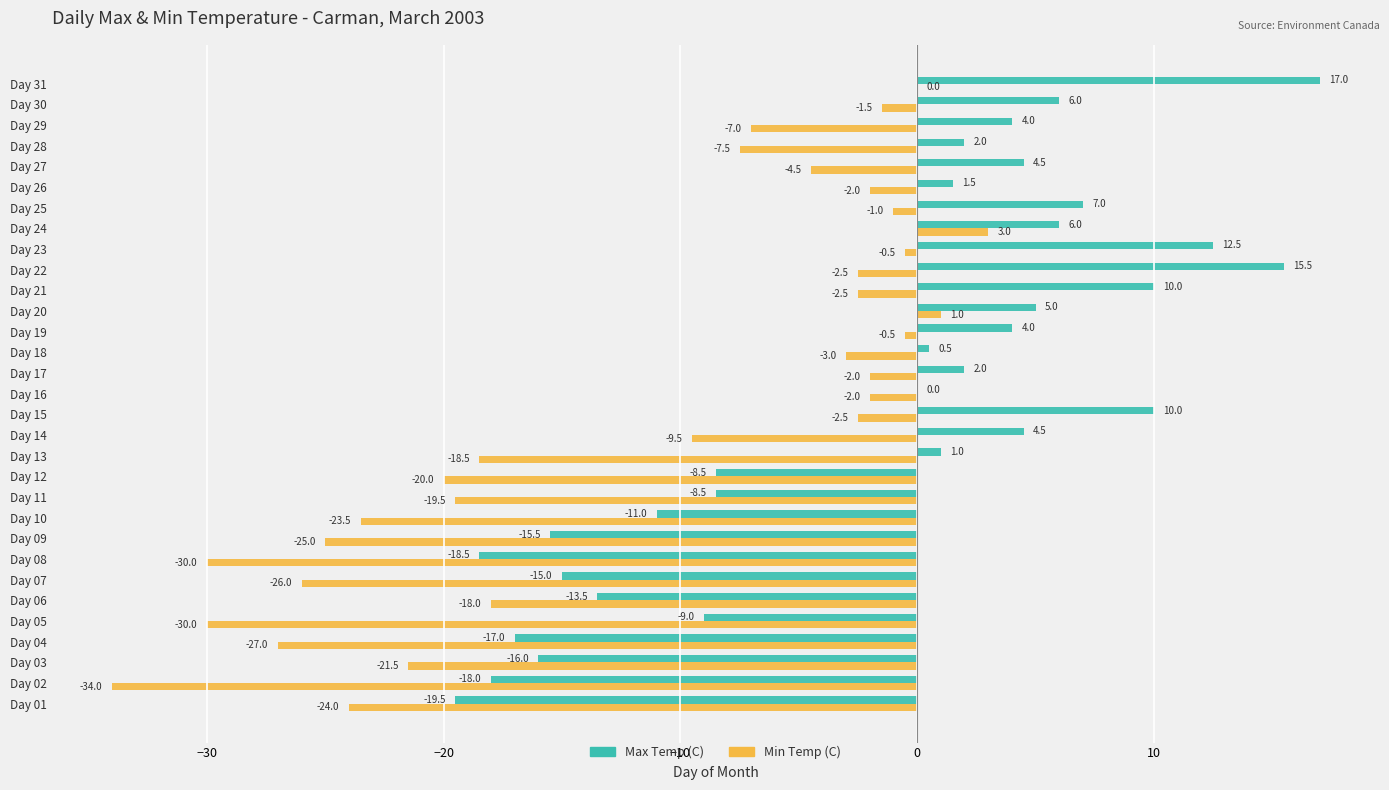

What is the highest value of the Max Temp (C) series?

17.0